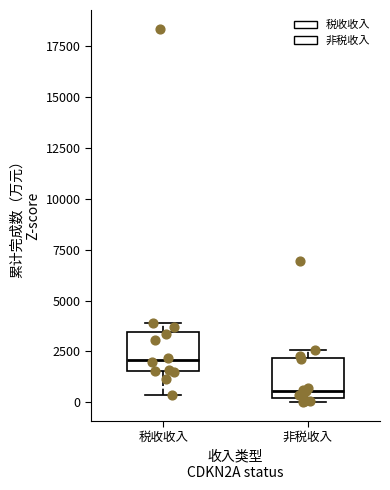

Where is the lower edge of the box for 非税收入 on the y-axis? The values are not printed on the chart, so give them approximately, as read against the axis.

0